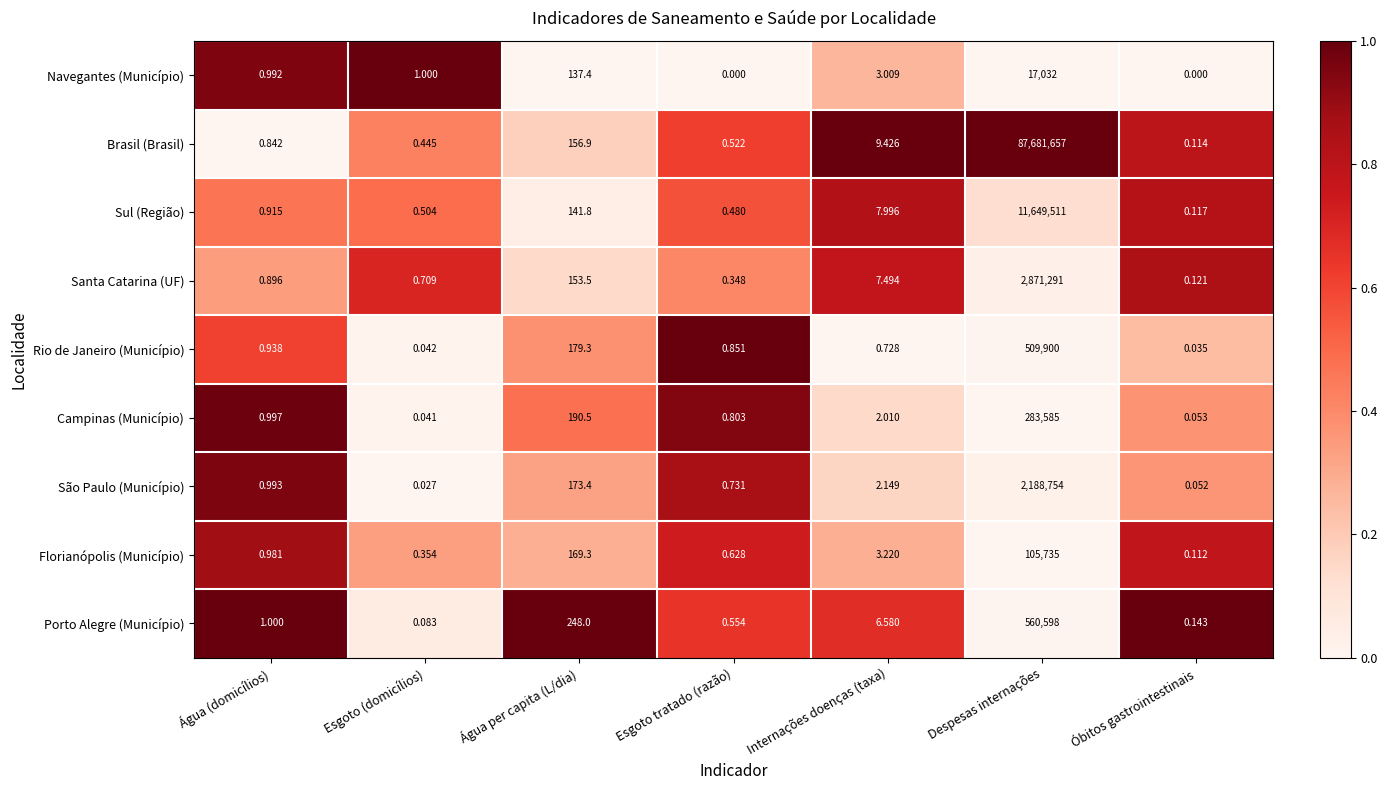

At Óbitos gastrointestinais, list the series in order from smallest to largest.

Navegantes (Município), Rio de Janeiro (Município), São Paulo (Município), Campinas (Município), Florianópolis (Município), Brasil (Brasil), Sul (Região), Santa Catarina (UF), Porto Alegre (Município)